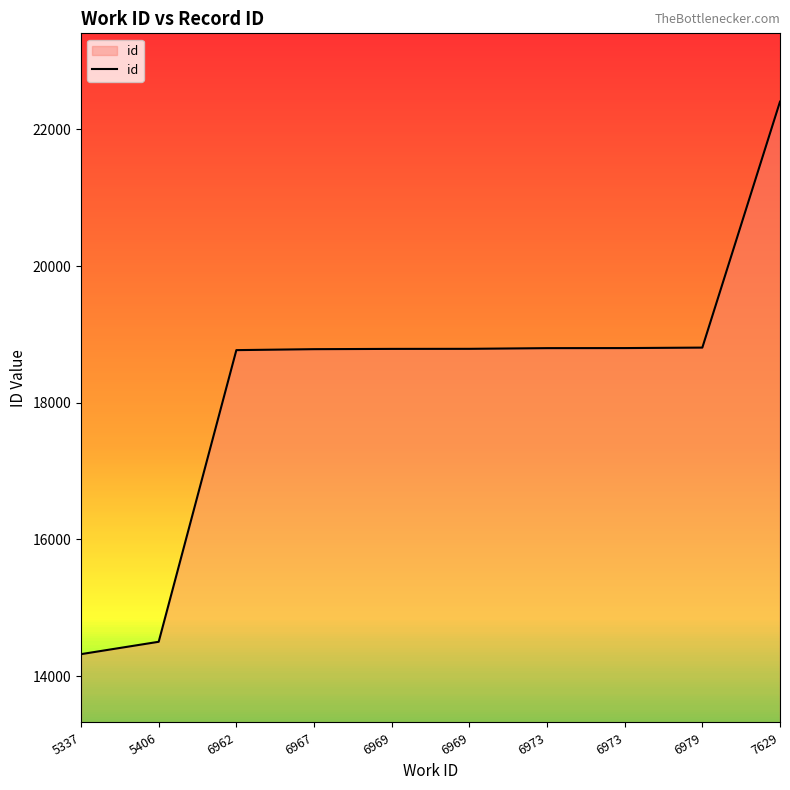

Rank the categories by value from highest to lowest.

7629, 6979, 6973, 6973, 6969, 6969, 6967, 6962, 5406, 5337